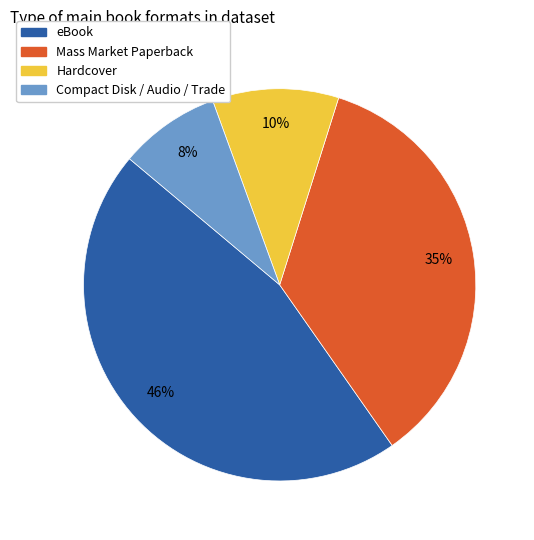

Which category has the biggest portion of the pie?

eBook